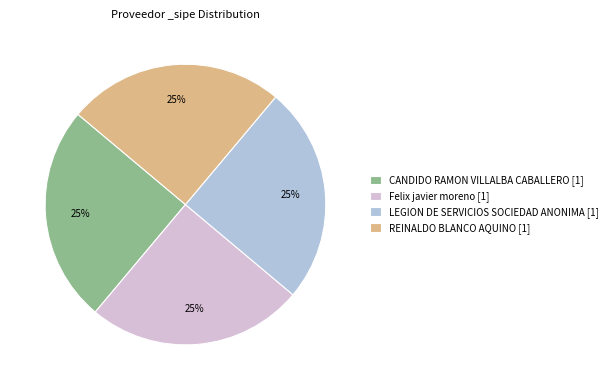

Is it true that Felix javier moreno [1] is 17% of the pie?

False